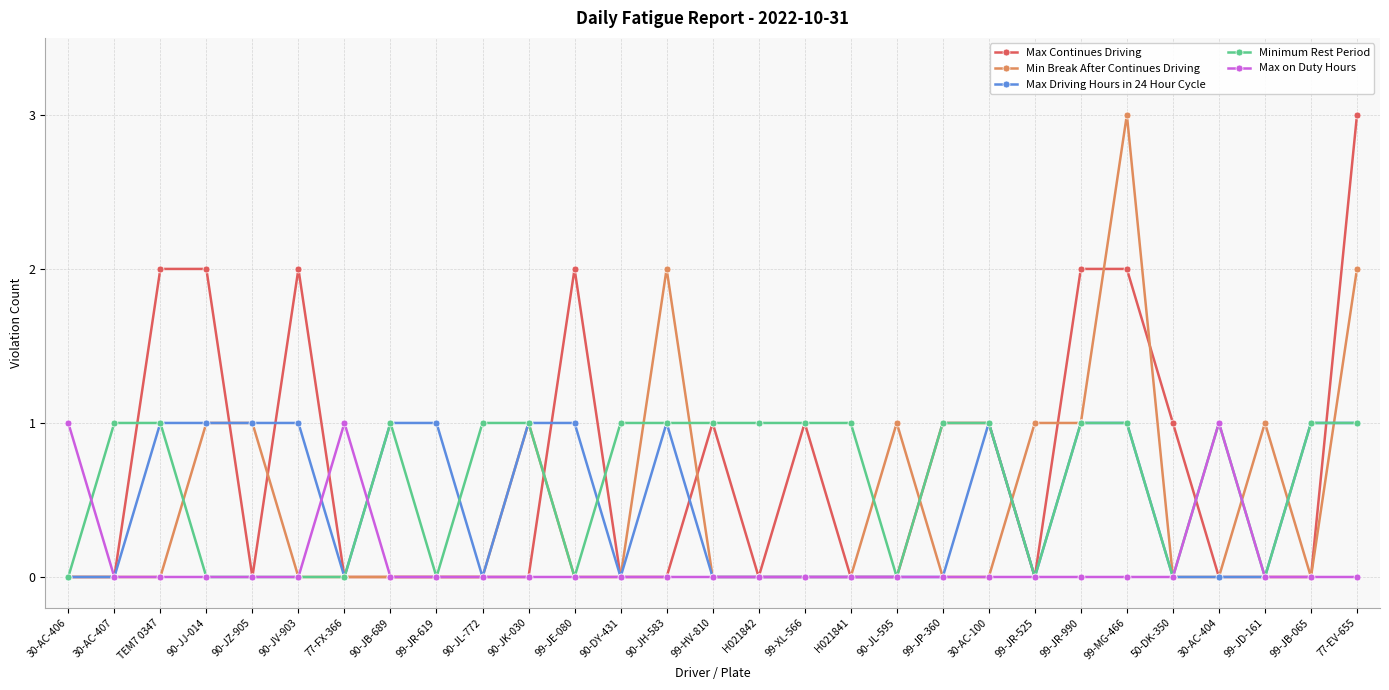

Count the number of categories in the chart.

29